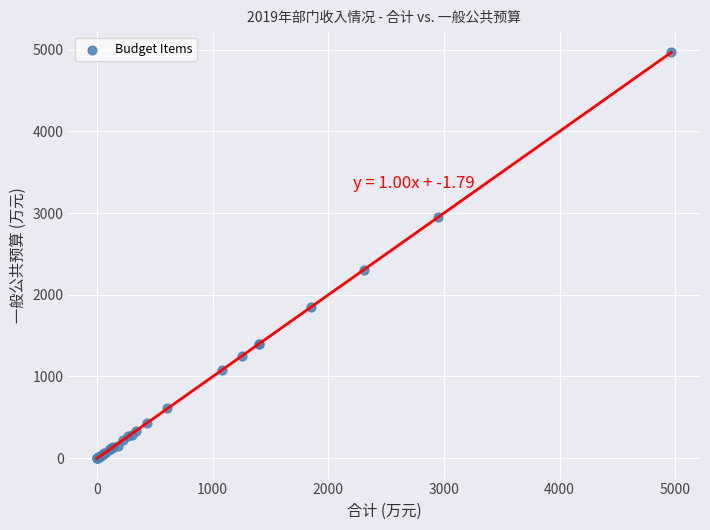

What Y value in the scatter plot is closest to 2483?

2307.0